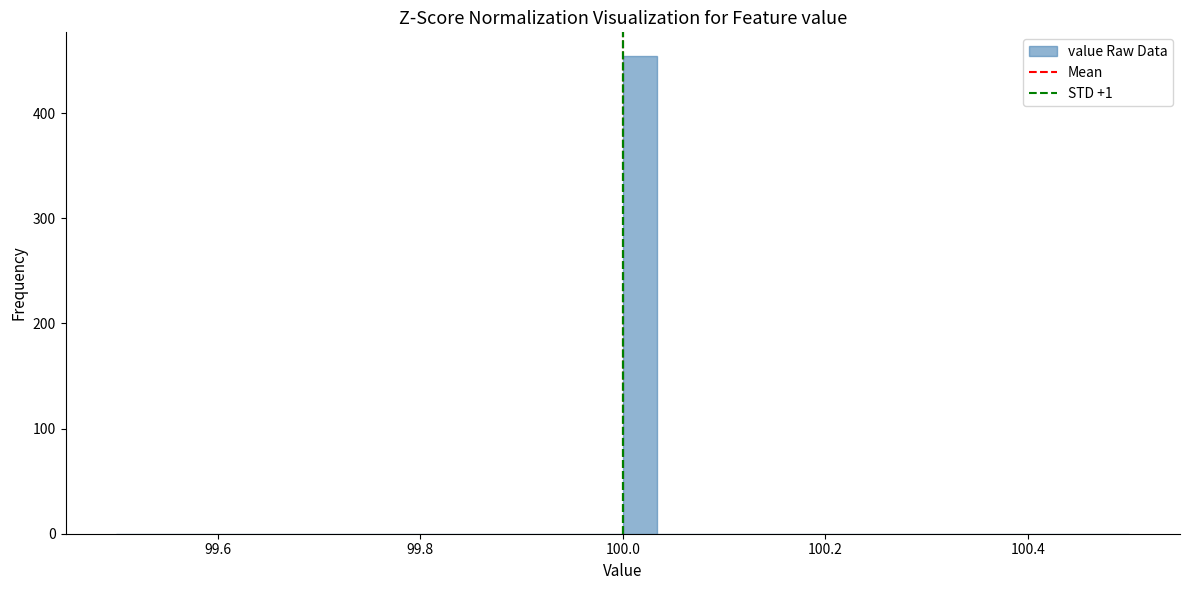

Read against the x-axis, roughly where is the centre of the tallest bar?

100.02